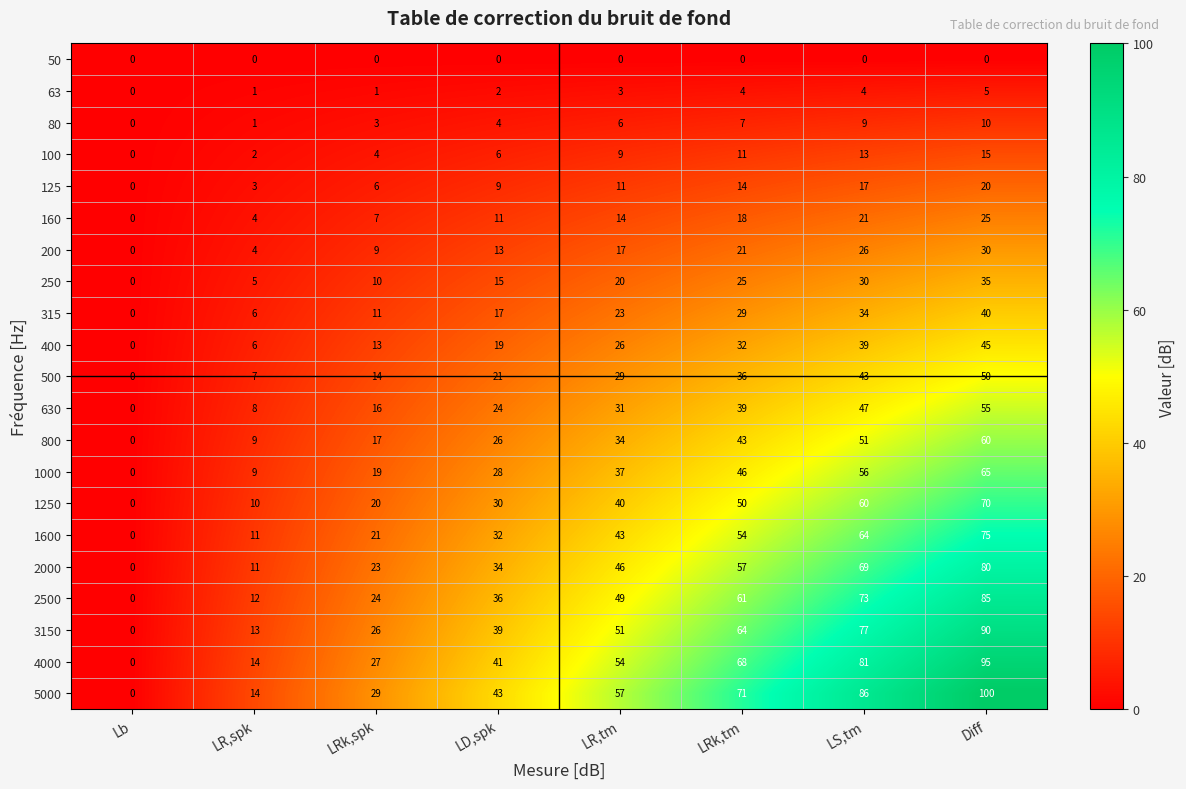

What is the sum of the 1250 values at LD,spk and LS,tm?

90